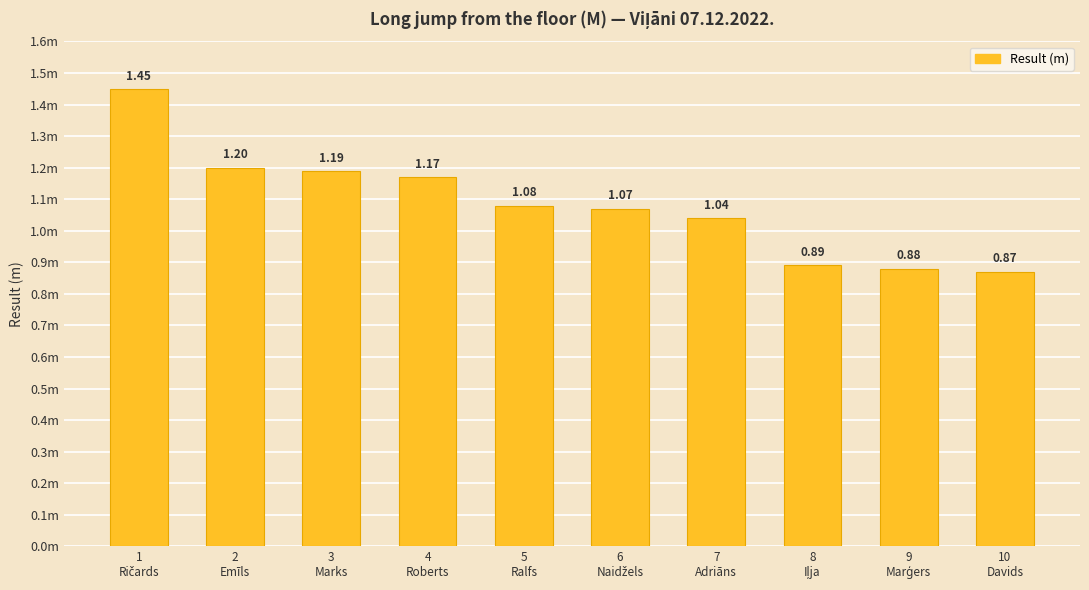

Does the chart contain any negative values?

No